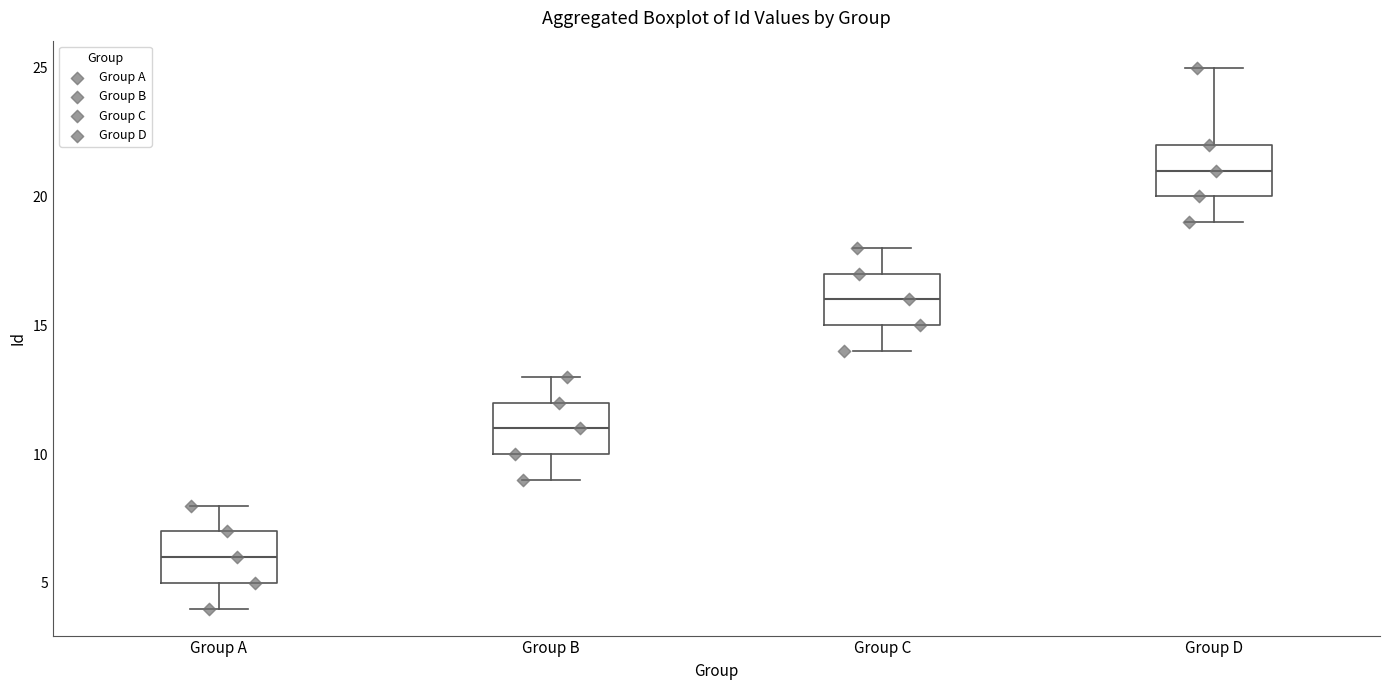

Where does the upper whisker of the box for Group C end on the y-axis? The values are not printed on the chart, so give them approximately, as read against the axis.

18